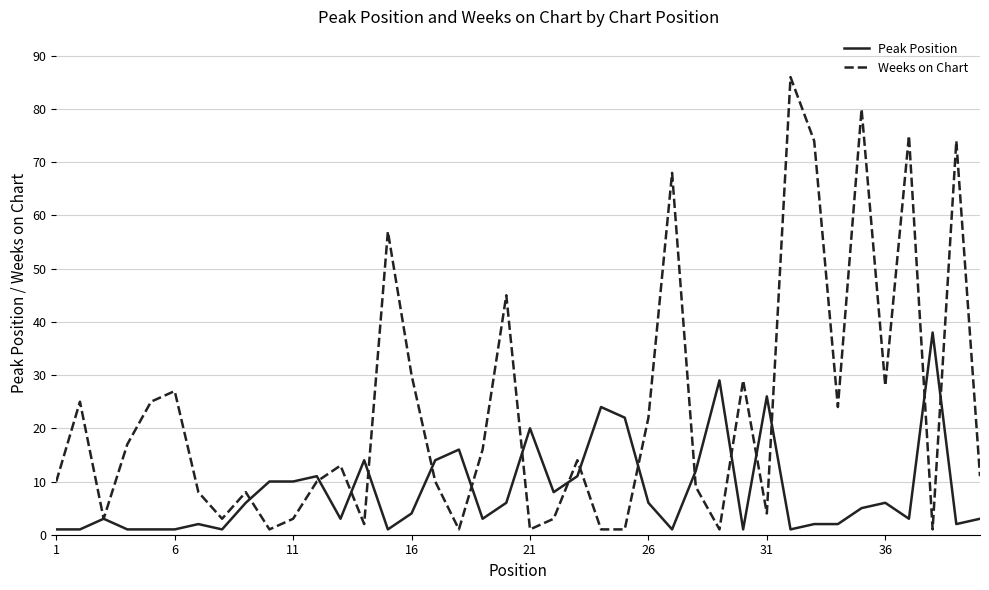

Rank the series by their average value, from lowest to highest.

Peak Position, Weeks on Chart